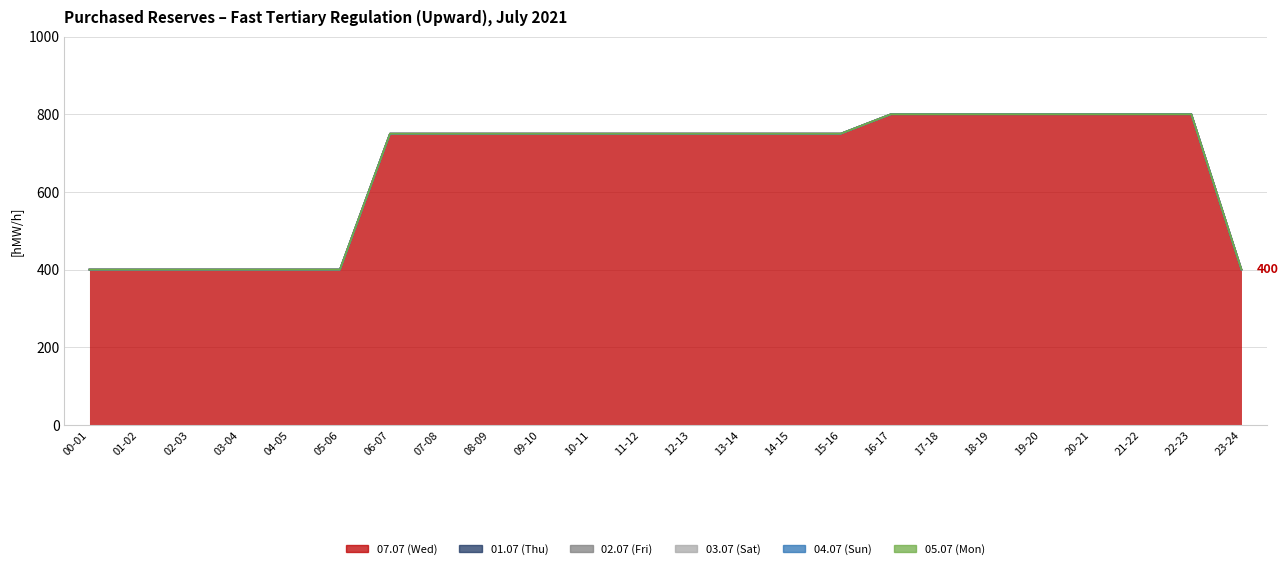

True or false: 03.07 (Sat) and 01.07 (Thu) intersect in this chart.

False